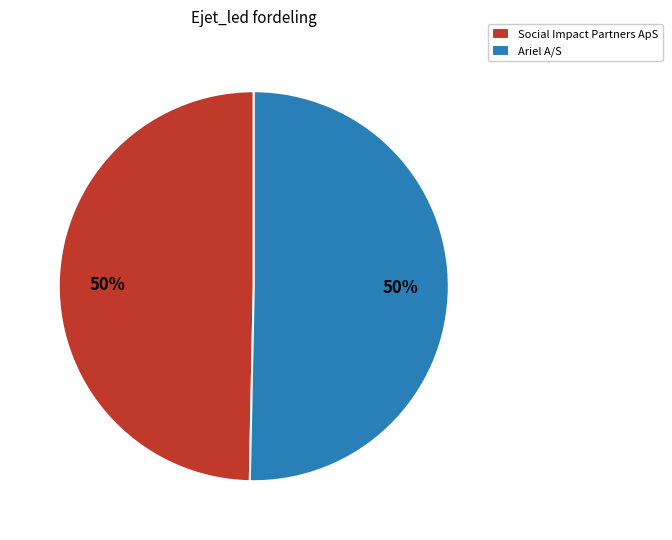

How many segments does this pie chart have?

2